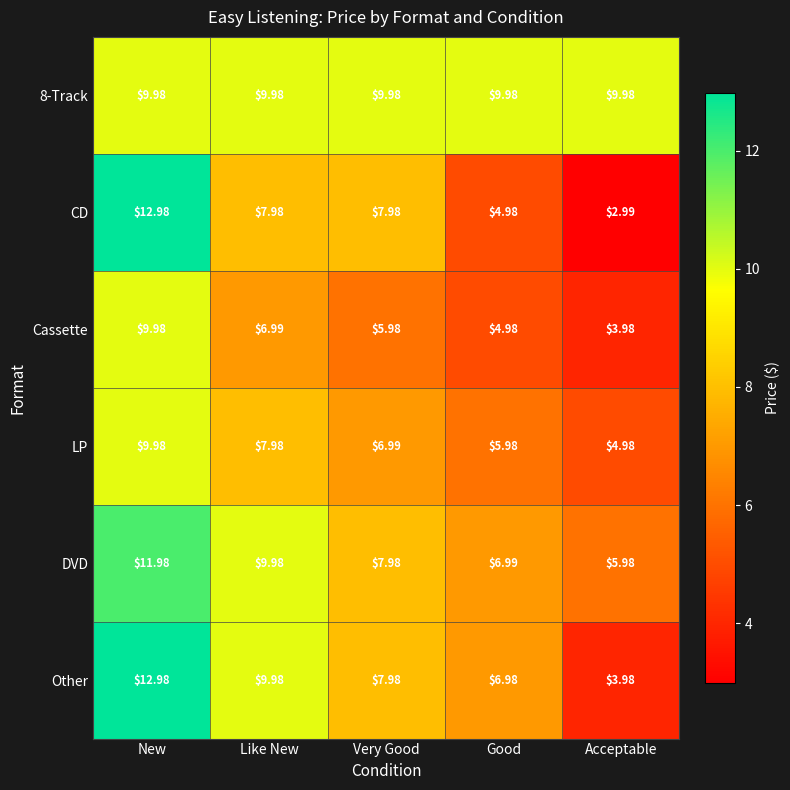

Which series has the widest spread of values?

CD